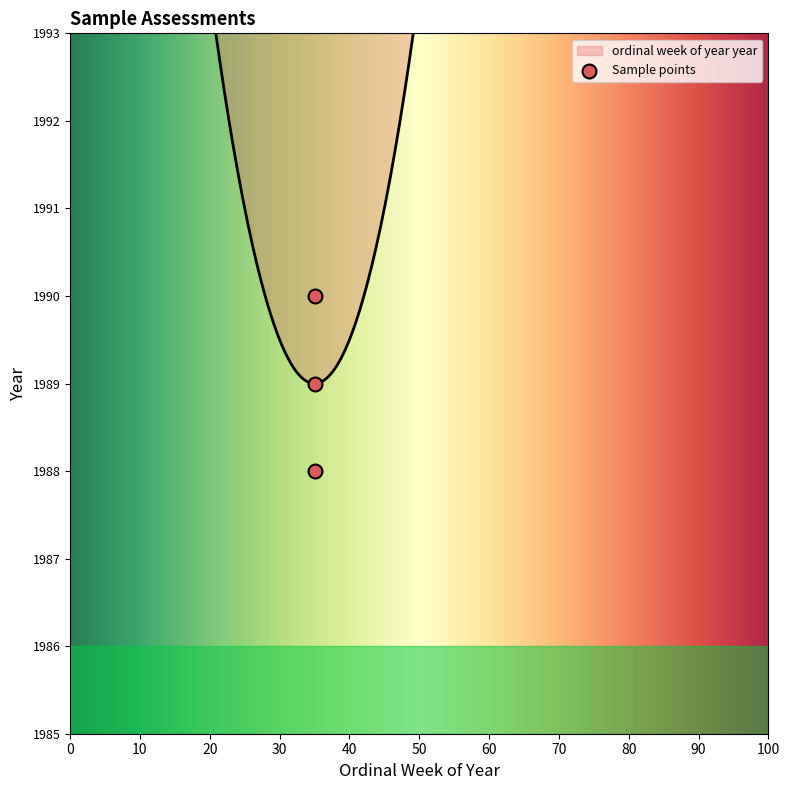

What is the change in value from 35 to 35?

+2